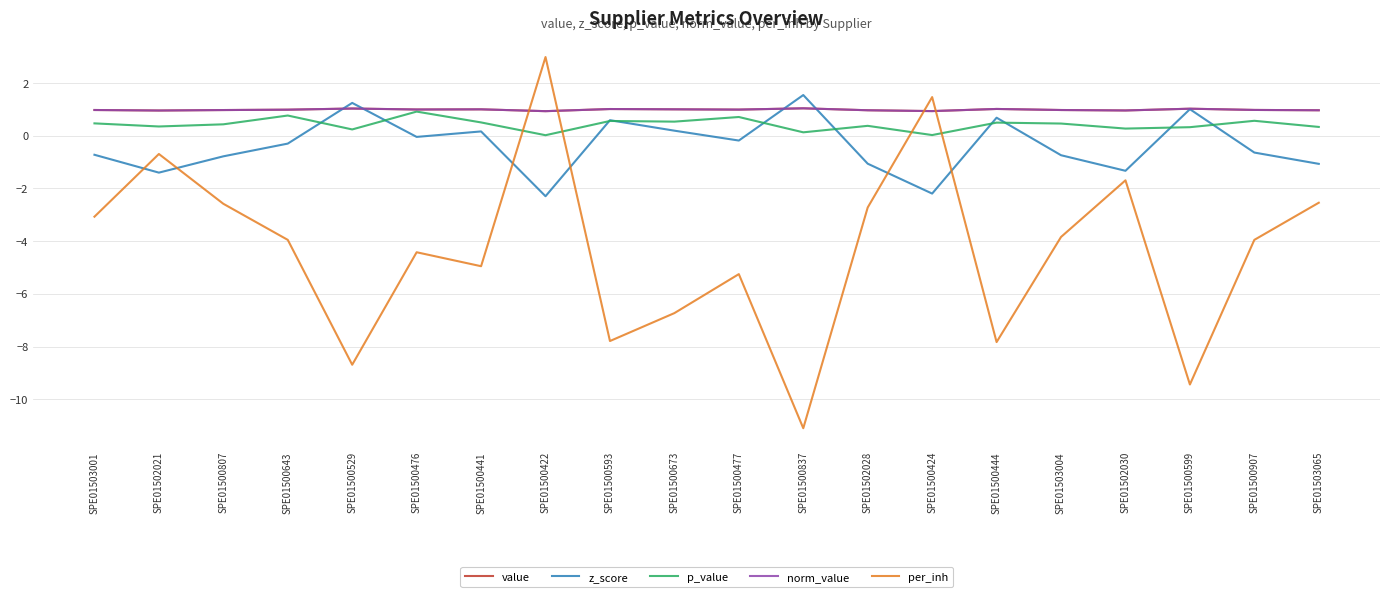

Does the chart display data point markers on the line(s)?

No